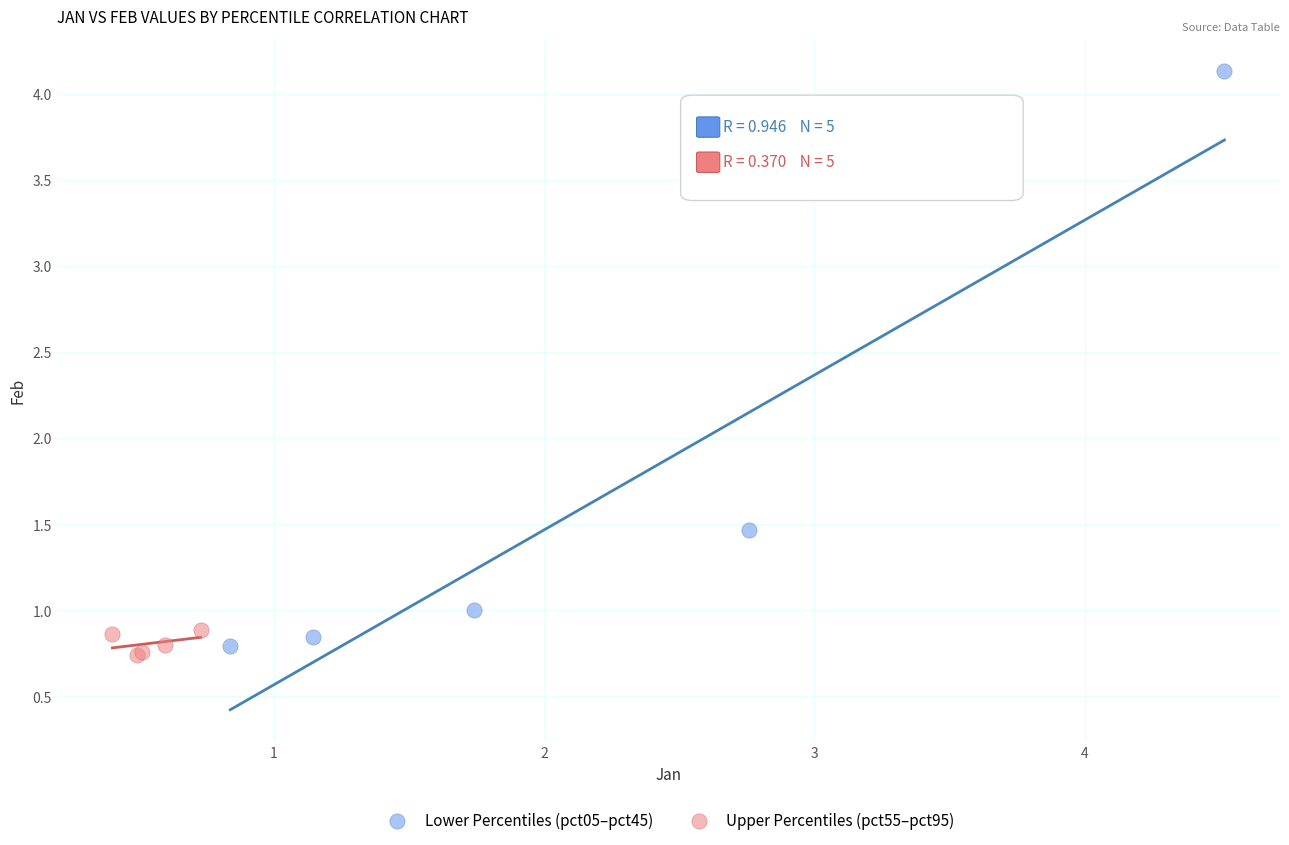

Which series reaches the minimum Y coordinate?

Upper Percentiles (pct55–pct95)